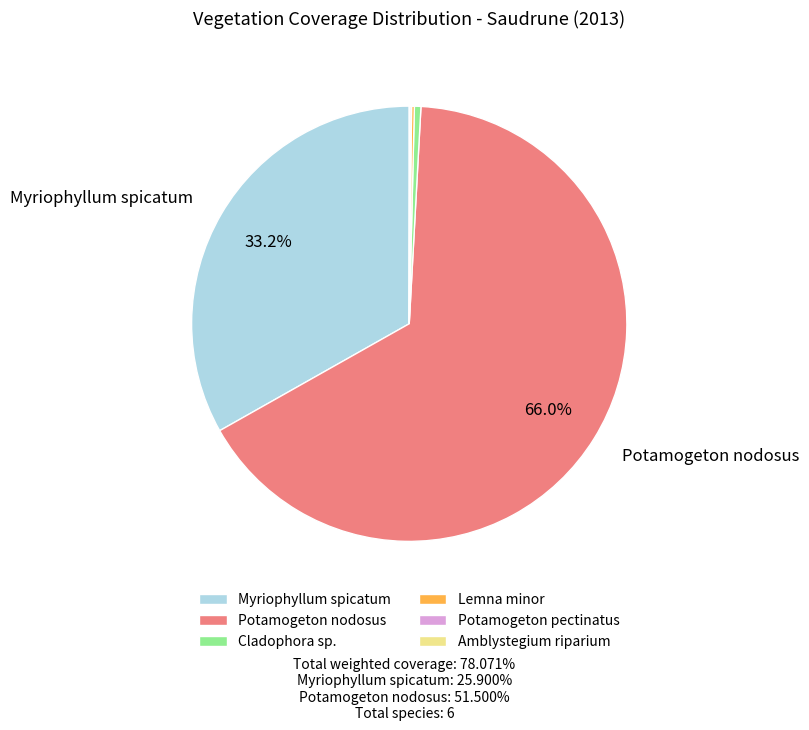

Which category has the biggest portion of the pie?

Potamogeton nodosus